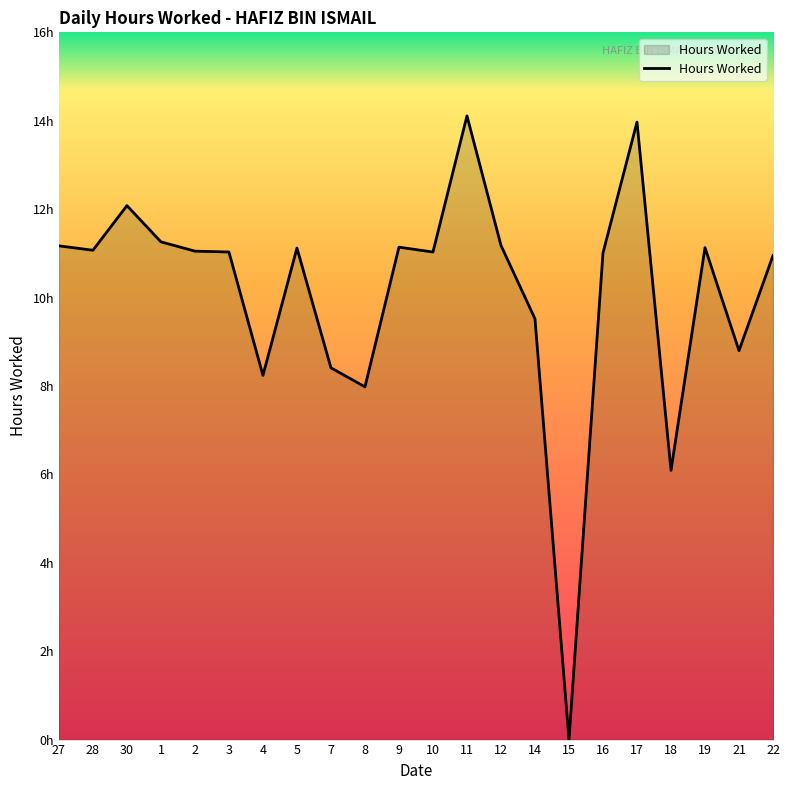

True or false: there are more than 1 points higher than both neighbors.

True